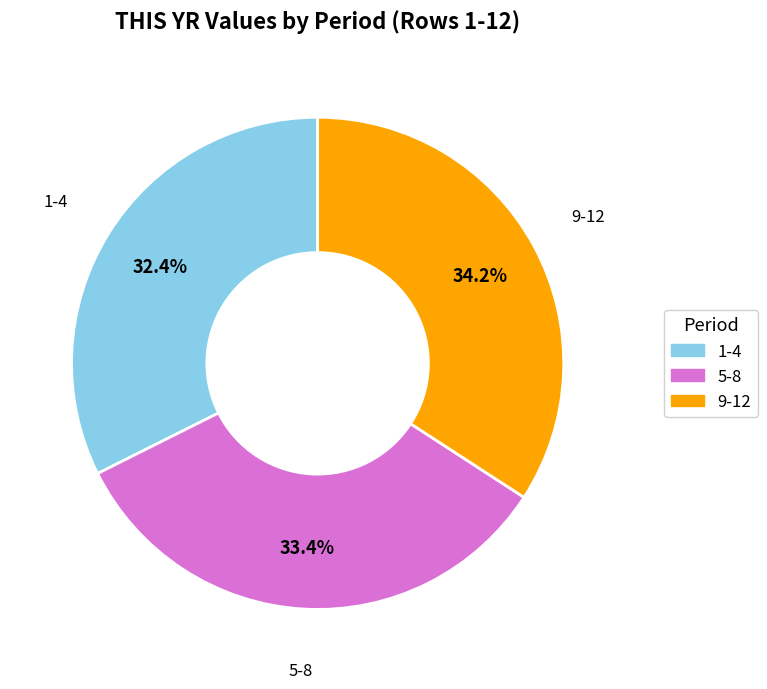

Which category has the biggest portion of the pie?

9-12